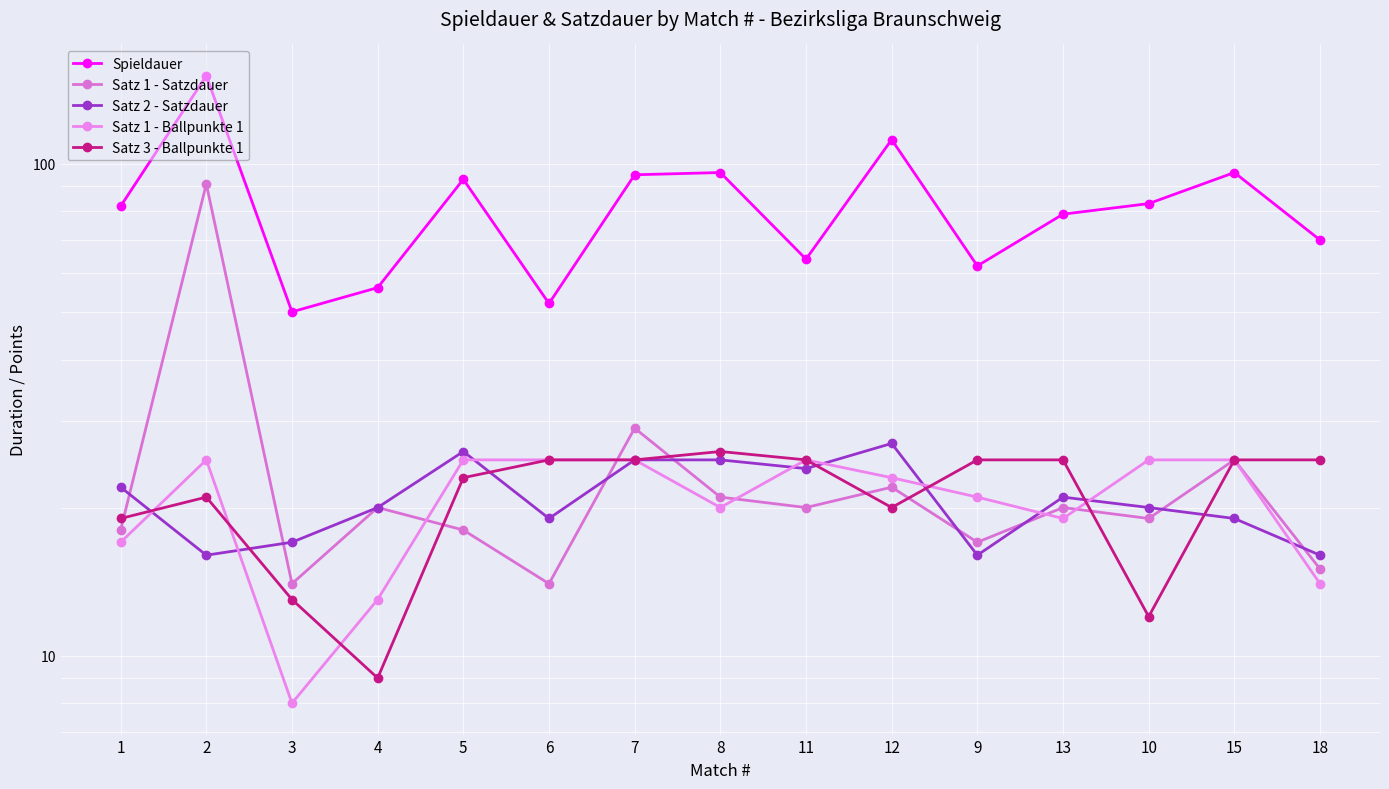

What is the difference between the second highest and minimum values in the Spieldauer series?

62